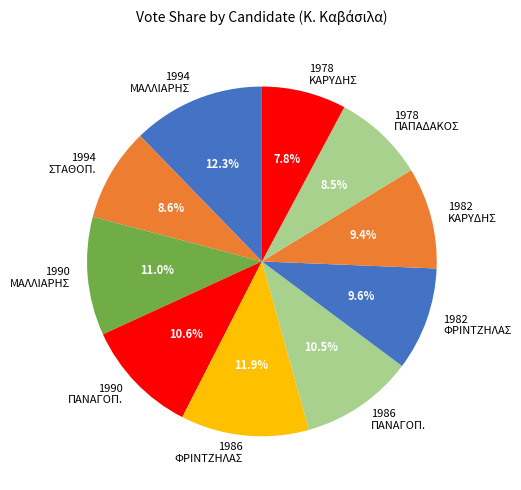

Is 1986 ΦΡΙΝΤΖΗΛΑΣ the majority of the pie?

No